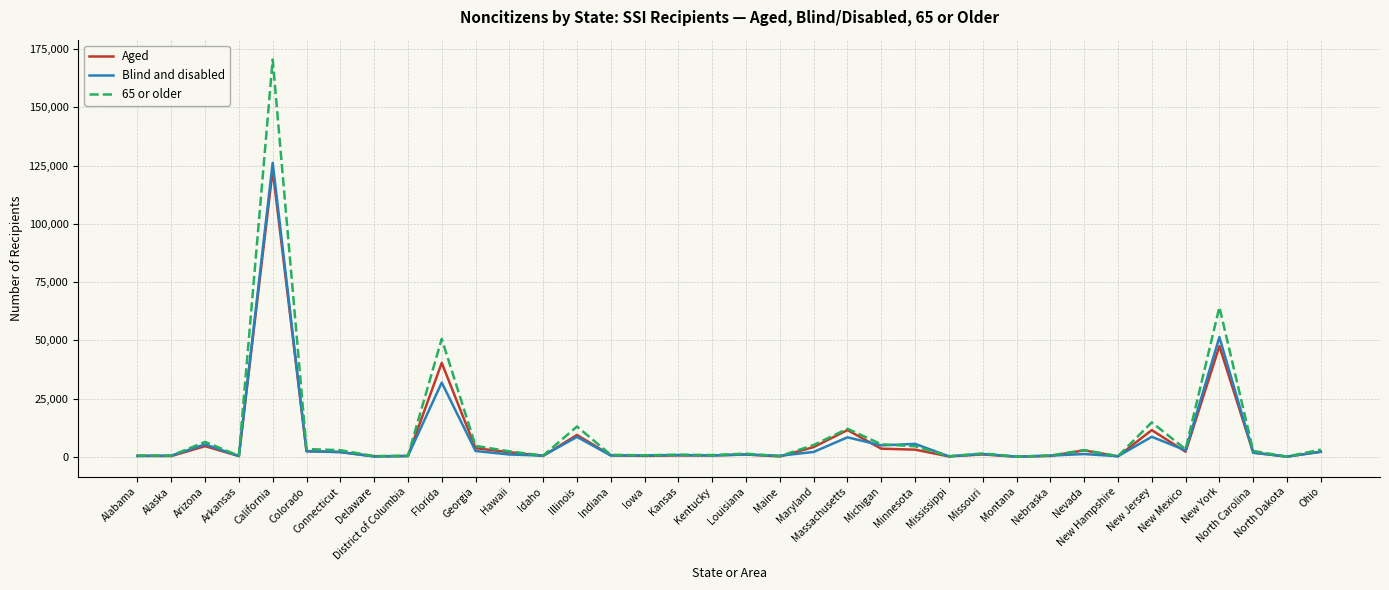

Which series has the widest spread of values?

65 or older